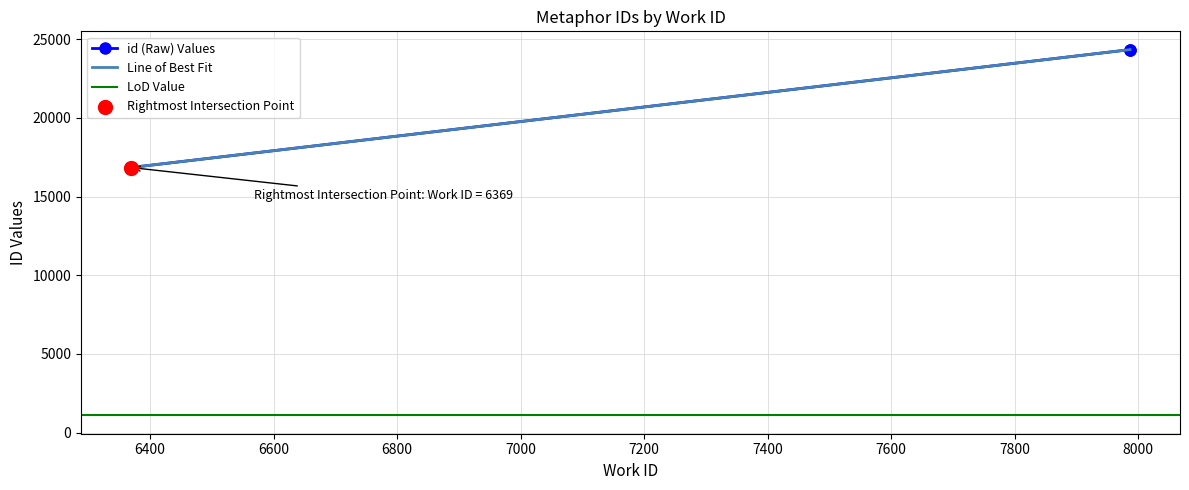

Which has a higher value, 6369 or 7987?

7987